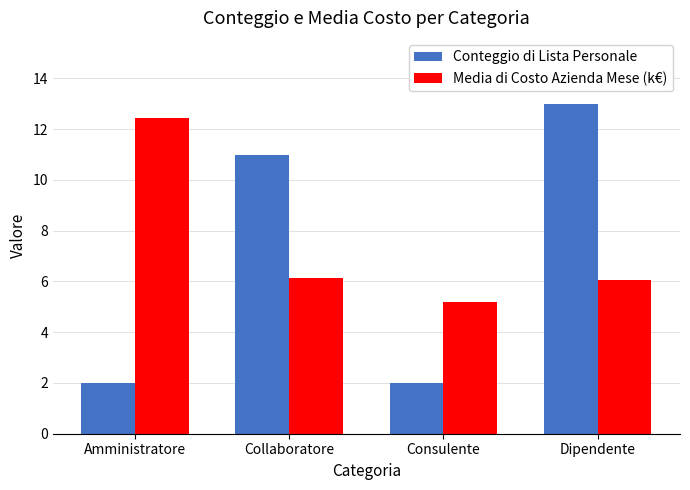

Rank the series by their maximum value, from lowest to highest.

Media di Costo Azienda Mese (k€), Conteggio di Lista Personale